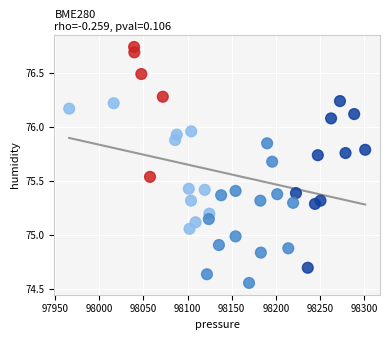

What is the range of Y values (max minus min)?

2.2